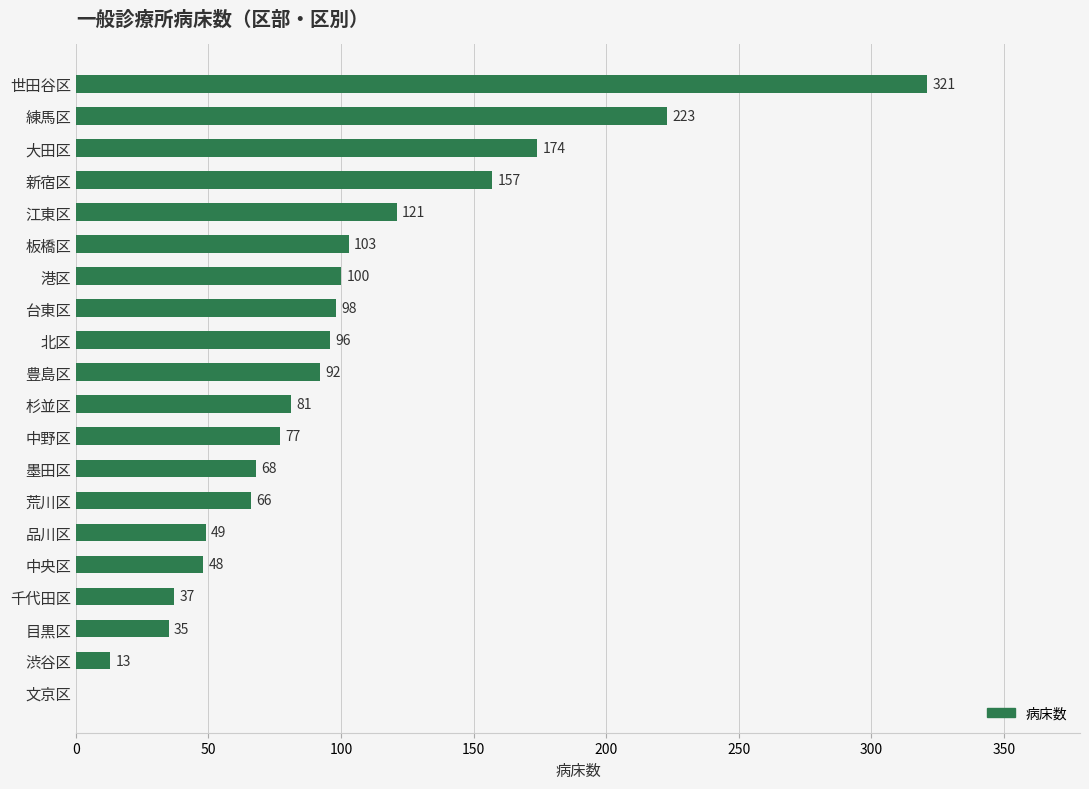

Reading bottom to top, what are all the values shown in this chart?

文京区=0	渋谷区=13	目黒区=35	千代田区=37	中央区=48	品川区=49	荒川区=66	墨田区=68	中野区=77	杉並区=81	豊島区=92	北区=96	台東区=98	港区=100	板橋区=103	江東区=121	新宿区=157	大田区=174	練馬区=223	世田谷区=321